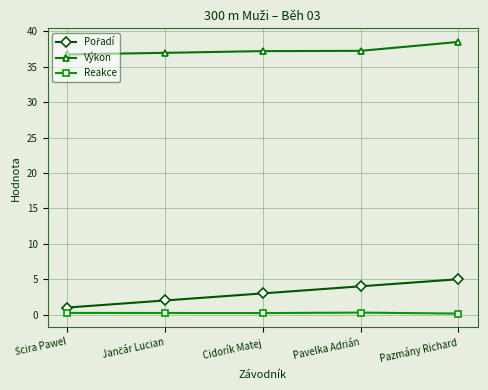

Is it true that Reakce equals 0.1 at Pazmány Richard?

True